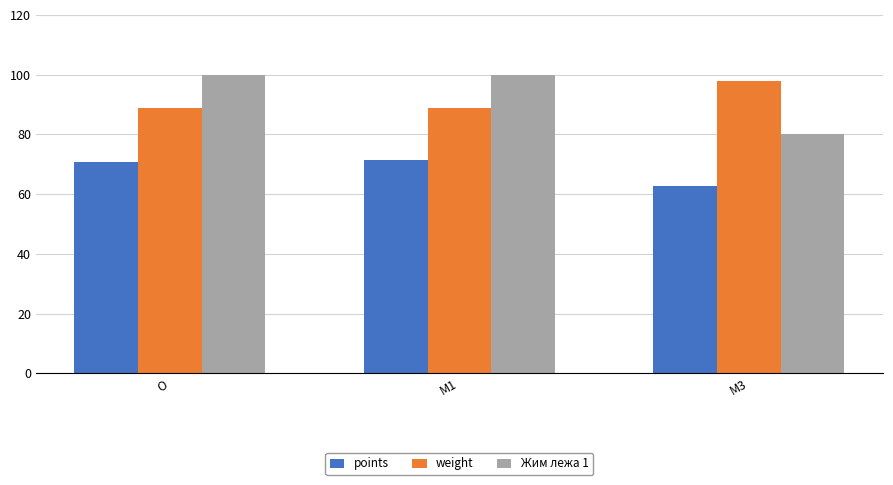

What is the value of the weight bar at the 2nd from the left?

88.9